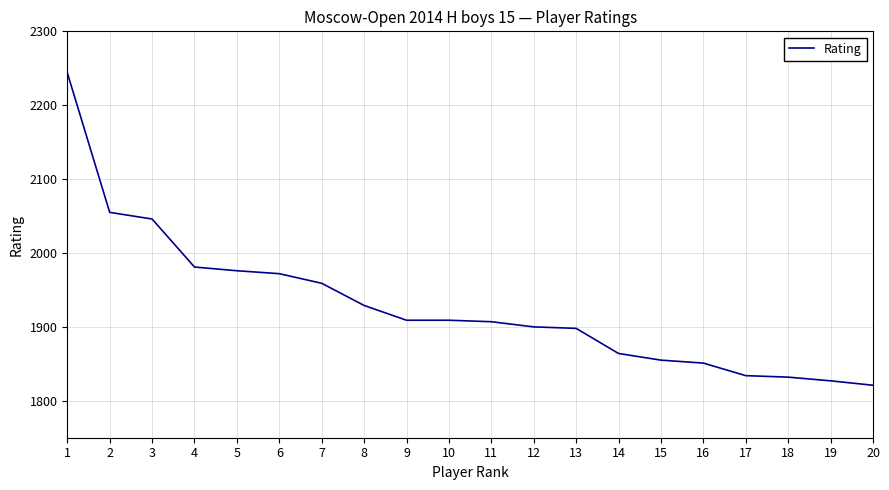

Approximately how many times larger is the value at 18 compared to 4?

0.9